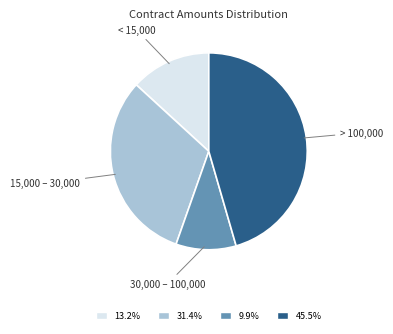

Is the sum of 15,000 – 30,000 and > 100,000 greater than half?

Yes